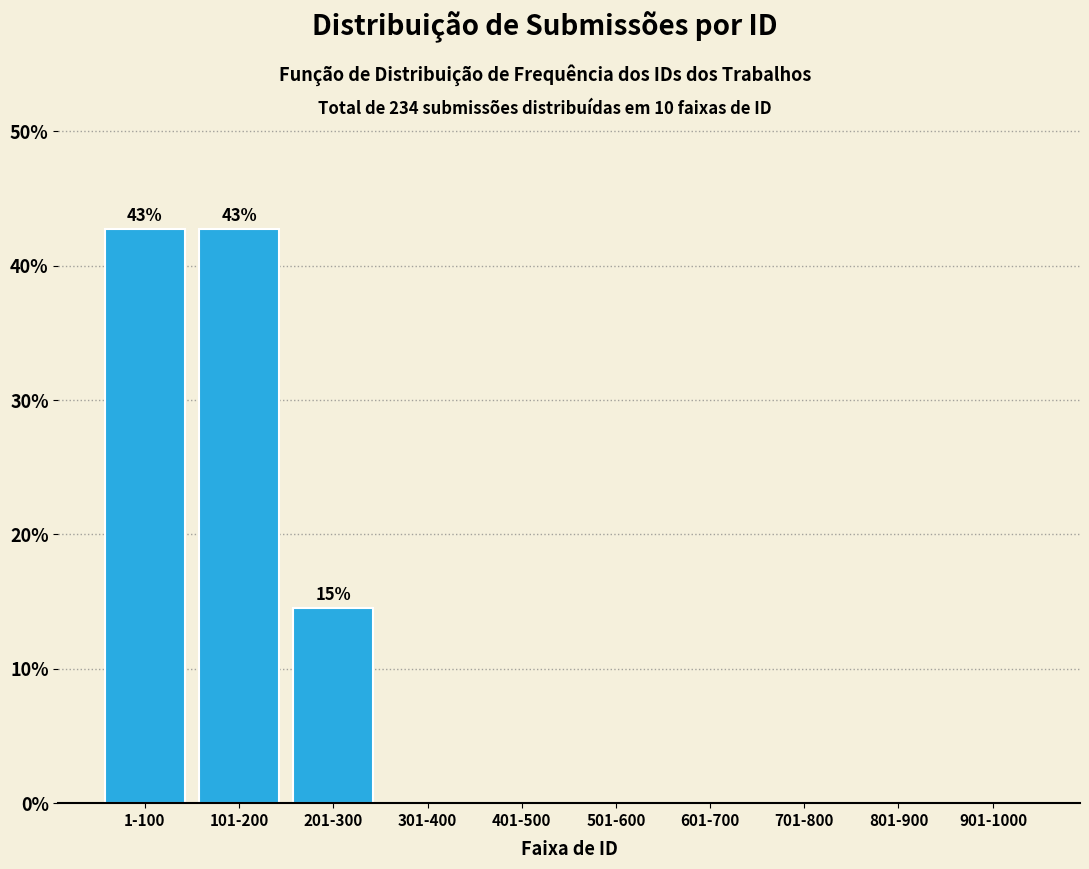

Reading left to right, transcribe all the data shown in this chart.

1-100=42.7	101-200=42.7	201-300=14.5	301-400=0.0	401-500=0.0	501-600=0.0	601-700=0.0	701-800=0.0	801-900=0.0	901-1000=0.0